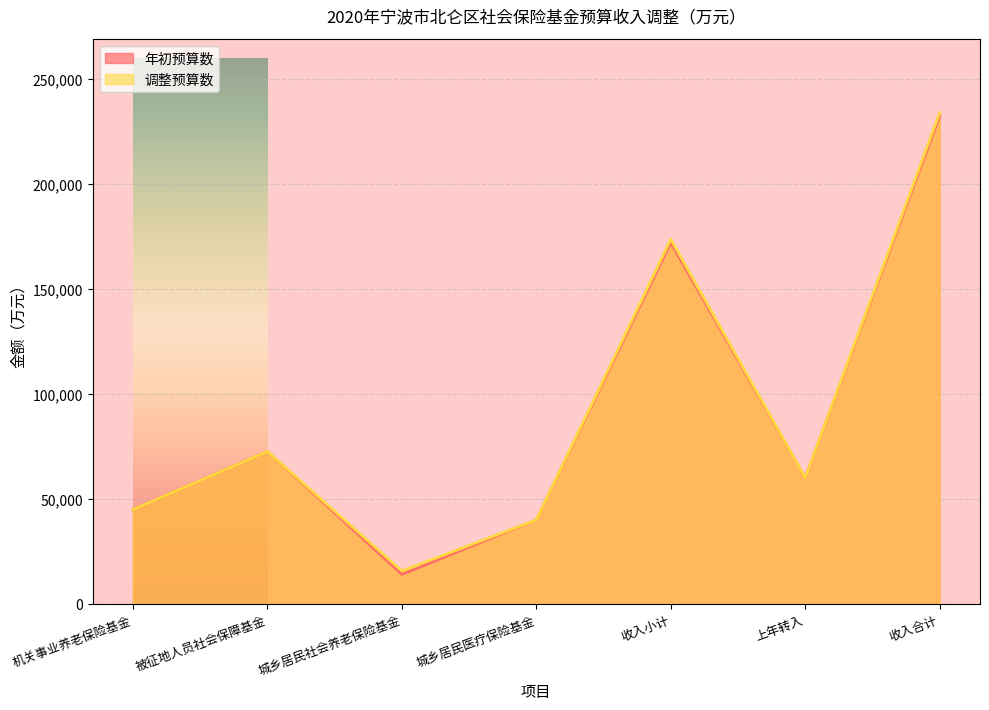

At 上年转入, list the series in order from smallest to largest.

年初预算数, 调整预算数